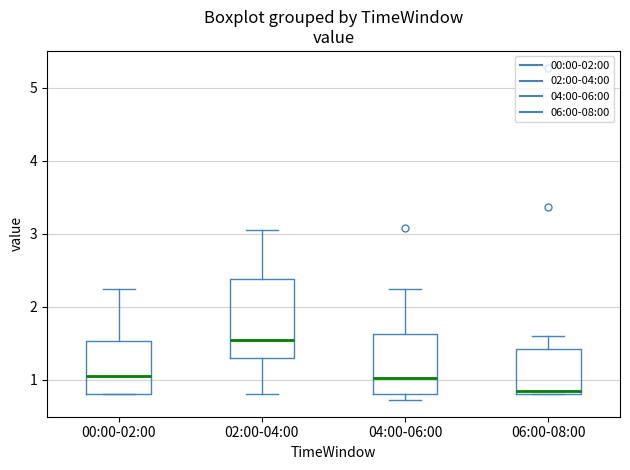

Where is the upper edge of the box for 04:00-06:00 on the y-axis? The values are not printed on the chart, so give them approximately, as read against the axis.

1.6